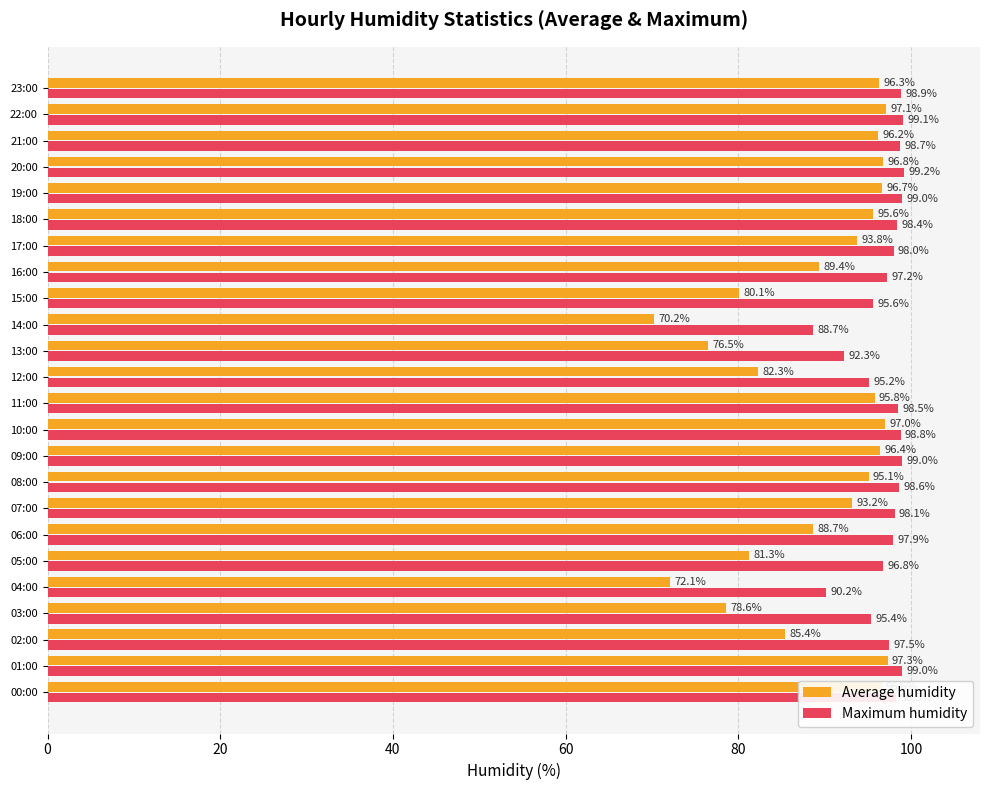

Which category has the highest value in the Maximum humidity series?

20:00